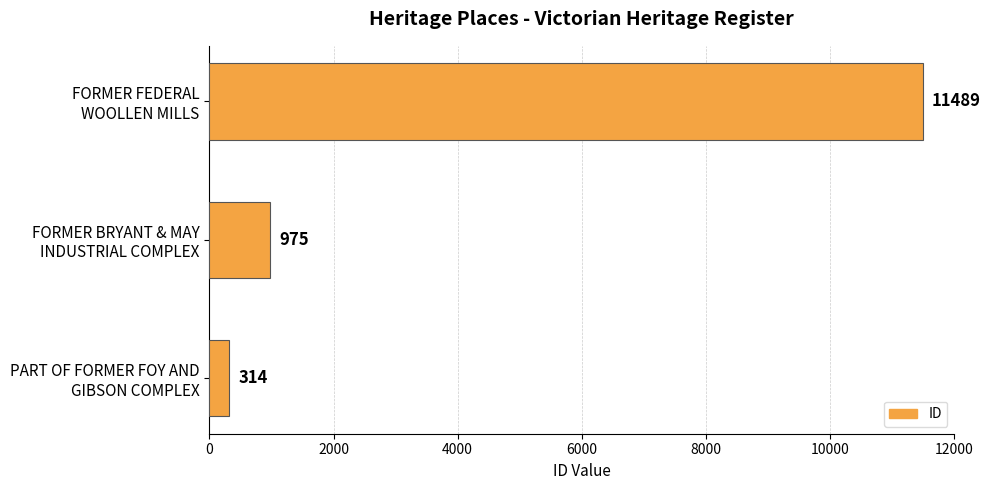

Reading top to bottom, transcribe all the data shown in this chart.

11489	975	314